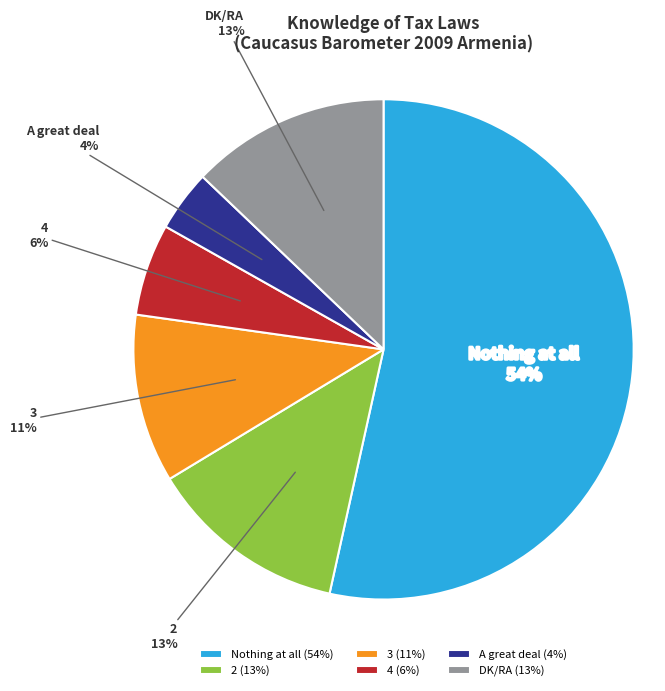

To the nearest percent, what portion does A great deal represent?

4%